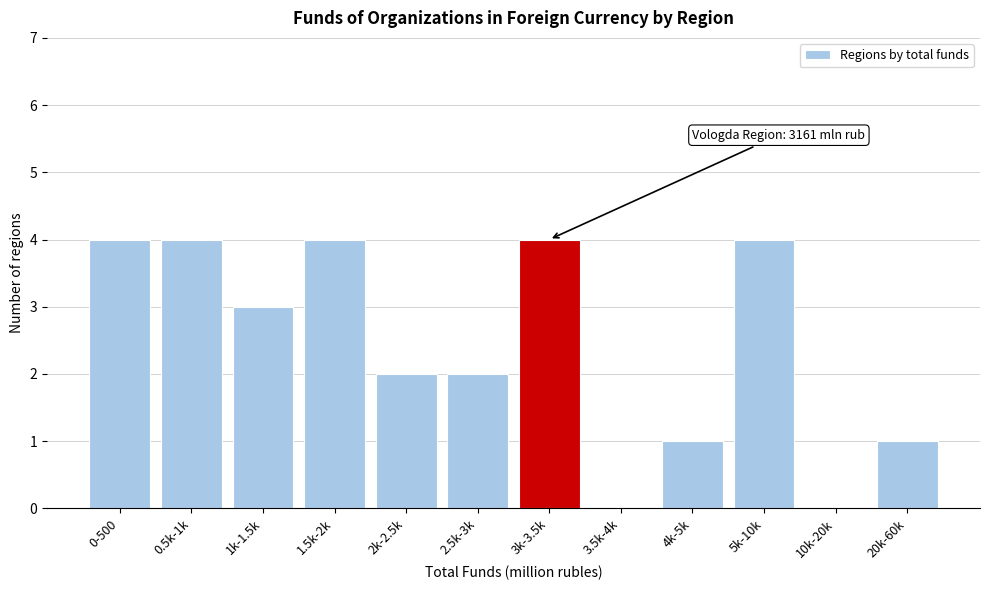

Reading left to right, list all the values displayed in this chart.

0-500=4	0.5k-1k=4	1k-1.5k=3	1.5k-2k=4	2k-2.5k=2	2.5k-3k=2	3k-3.5k=4	3.5k-4k=0	4k-5k=1	5k-10k=4	10k-20k=0	20k-60k=1